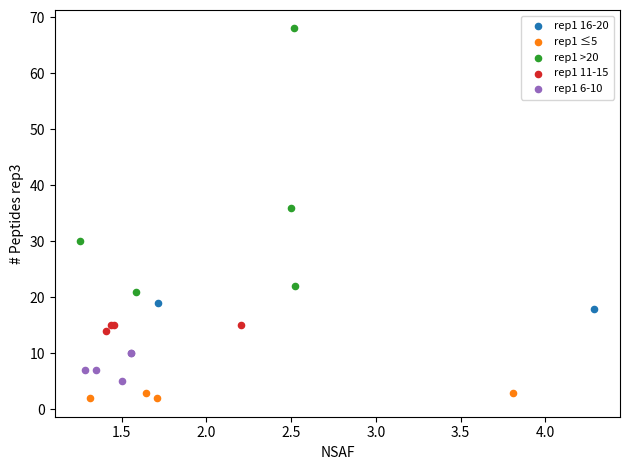

What are all the series names shown in the legend?

rep1 16-20, rep1 ≤5, rep1 >20, rep1 11-15, rep1 6-10